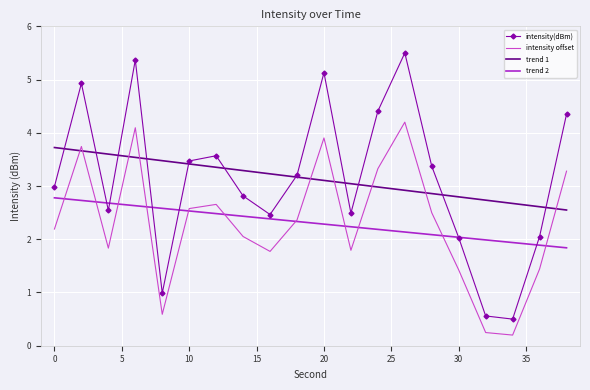

Which series has the widest spread of values?

intensity(dBm)